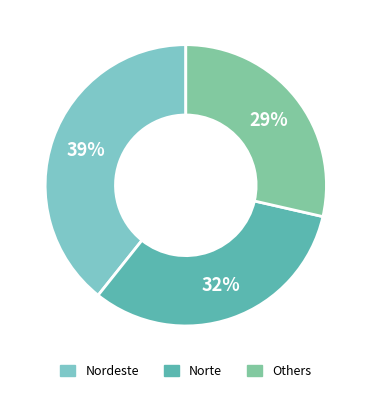

Does any single category account for the majority?

No